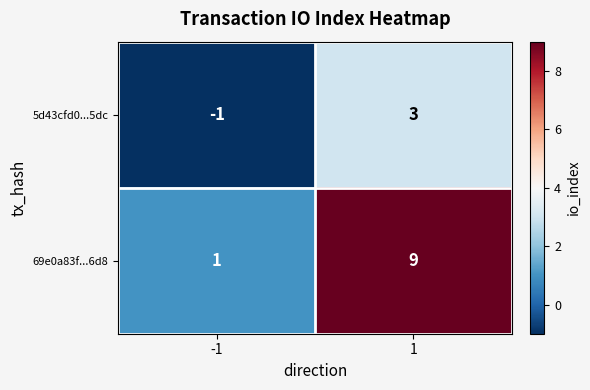

Between -1 and 1, which series saw the biggest shift?

69e0a83f...6d8